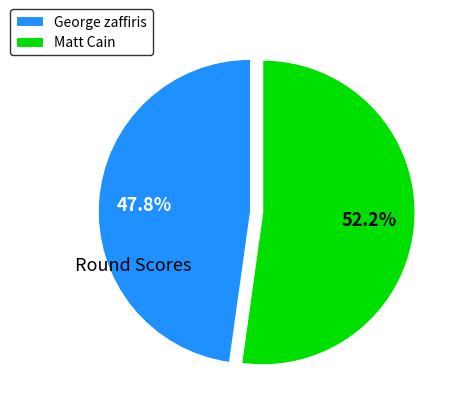

To the nearest percent, what portion does George zaffiris represent?

48%